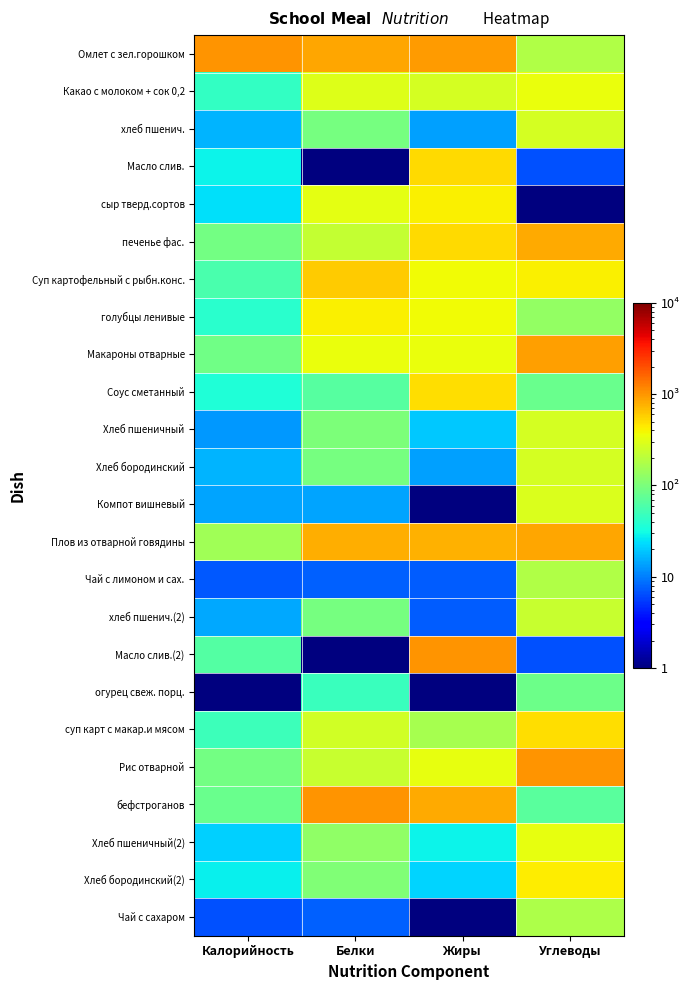

Reading left to right, what are all the values shown in this chart?

Омлет с зел.горошком: Калорийность=1001.0	Белки=842.1	Жиры=957.2	Углеводы=179.6
Какао с молоком + сок 0,2: Калорийность=44.1	Белки=299.0	Жиры=269.8	Углеводы=341.7
хлеб пшенич.: Калорийность=16.0	Белки=93.7	Жиры=13.5	Углеводы=267.5
Масло слив.: Калорийность=29.2	Белки=1.0	Жиры=519.8	Углеводы=6.5
сыр тверд.сортов: Калорийность=24.5	Белки=325.5	Жиры=407.2	Углеводы=1.0
печенье фас.: Калорийность=91.6	Белки=226.2	Жиры=507.2	Углеводы=830.7
Суп картофельный с рыбн.конс.: Калорийность=57.3	Белки=590.4	Жиры=376.0	Углеводы=413.1
голубцы ленивые: Калорийность=40.0	Белки=411.6	Жиры=369.8	Углеводы=132.9
Макароны отварные: Калорийность=88.8	Белки=345.4	Жиры=344.8	Углеводы=902.1
Соус сметанный: Калорийность=36.2	Белки=67.2	Жиры=501.0	Углеводы=80.7
Хлеб пшеничный: Калорийность=12.7	Белки=100.3	Жиры=19.8	Углеводы=267.5
Хлеб бородинский: Калорийность=16.0	Белки=93.7	Жиры=13.5	Углеводы=267.5
Компот вишневый: Калорийность=14.2	Белки=14.2	Жиры=1.0	Углеводы=289.5
Плов из отварной говядины: Калорийность=153.6	Белки=789.1	Жиры=751.0	Углеводы=852.6
Чай с лимоном и сах.: Калорийность=7.1	Белки=7.6	Жиры=7.2	Углеводы=182.3
хлеб пшенич.(2): Калорийность=14.6	Белки=93.7	Жиры=7.2	Углеводы=234.5
Масло слив.(2): Калорийность=64.4	Белки=1.0	Жиры=1001.0	Углеводы=6.5
огурец свеж. порц.: Калорийность=1.0	Белки=47.4	Жиры=1.0	Углеводы=86.2
суп карт с макар.и мясом: Калорийность=50.3	Белки=259.3	Жиры=163.5	Углеводы=498.3
Рис отварной: Калорийность=91.9	Белки=232.8	Жиры=338.5	Углеводы=1001.0
бефстроганов: Калорийность=82.2	Белки=1001.0	Жиры=819.8	Углеводы=69.7
Хлеб пшеничный(2): Калорийность=21.2	Белки=126.8	Жиры=29.1	Углеводы=327.9
Хлеб бородинский(2): Калорийность=28.2	Белки=105.6	Жиры=21.6	Углеводы=424.1
Чай с сахаром: Калорийность=6.5	Белки=7.6	Жиры=1.0	Углеводы=176.8